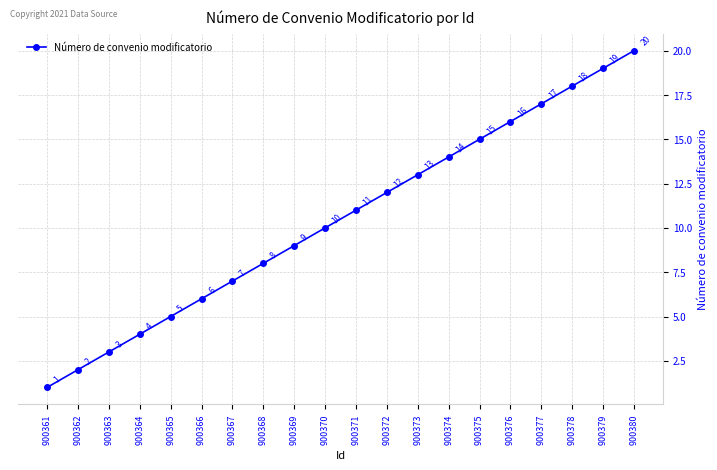

What is the sum of all values?

210